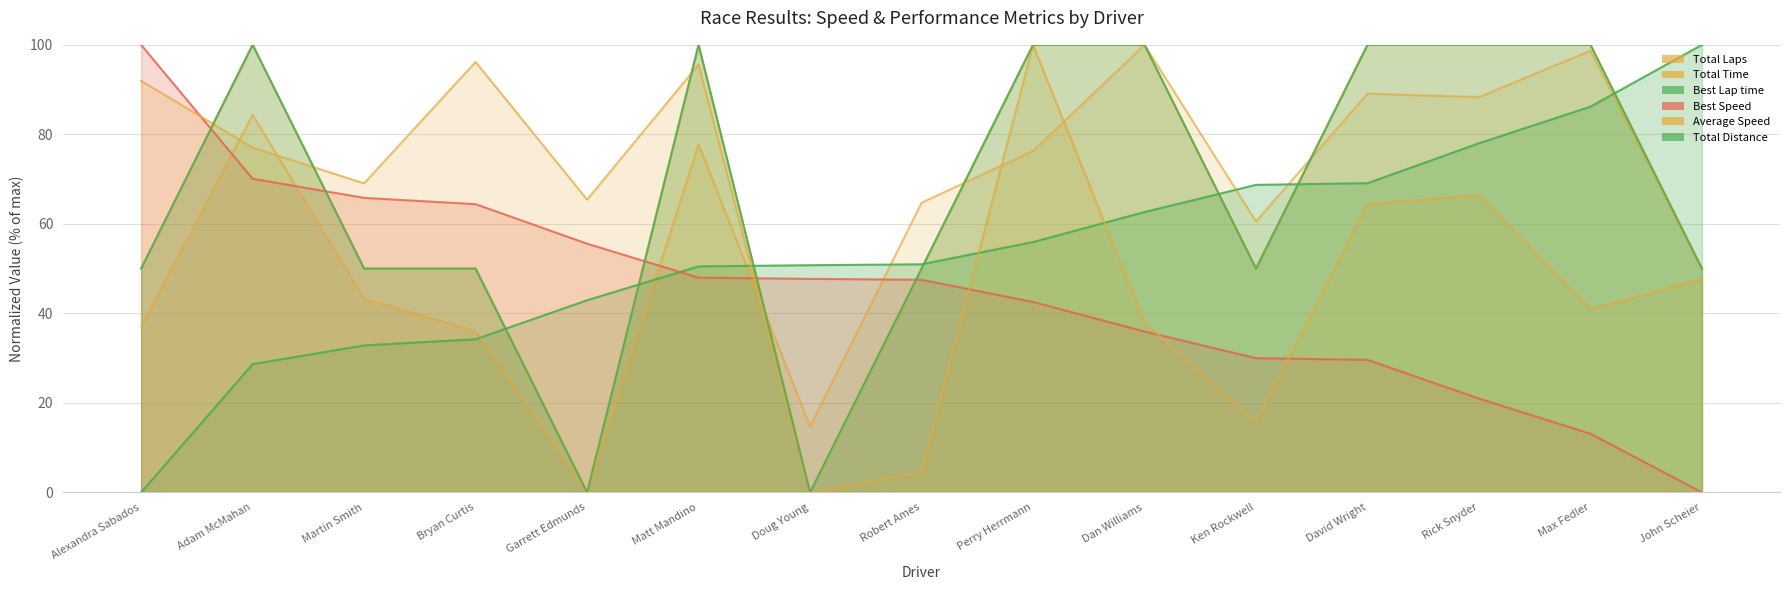

The value of Best Speed at Garrett Edmunds is 55.6. True or false?

True